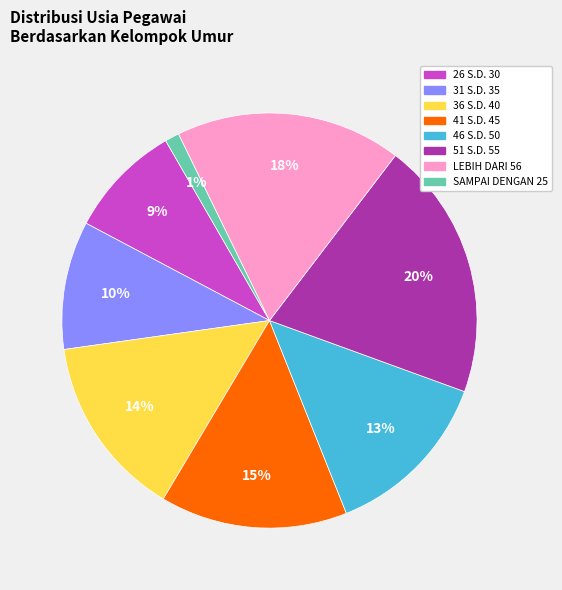

Is there a majority slice in this chart?

No